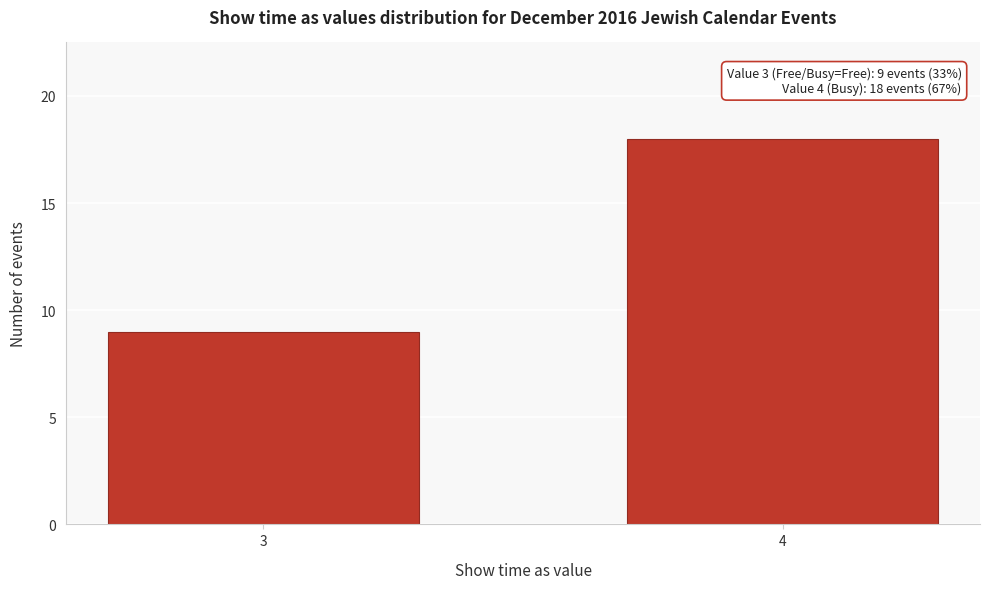

Reading left to right, transcribe all the data shown in this chart.

9	18